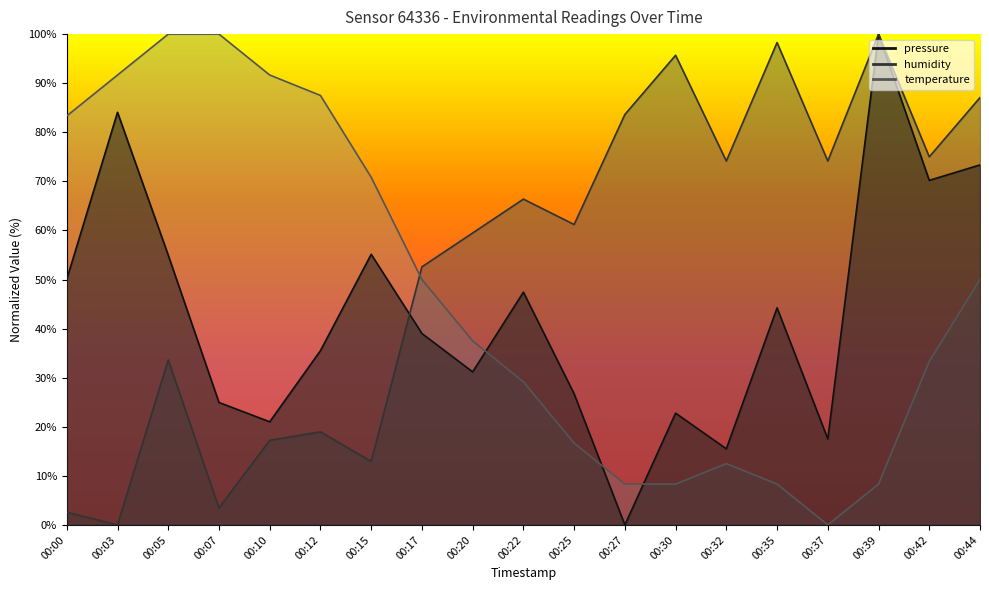

Which series has the widest spread of values?

pressure